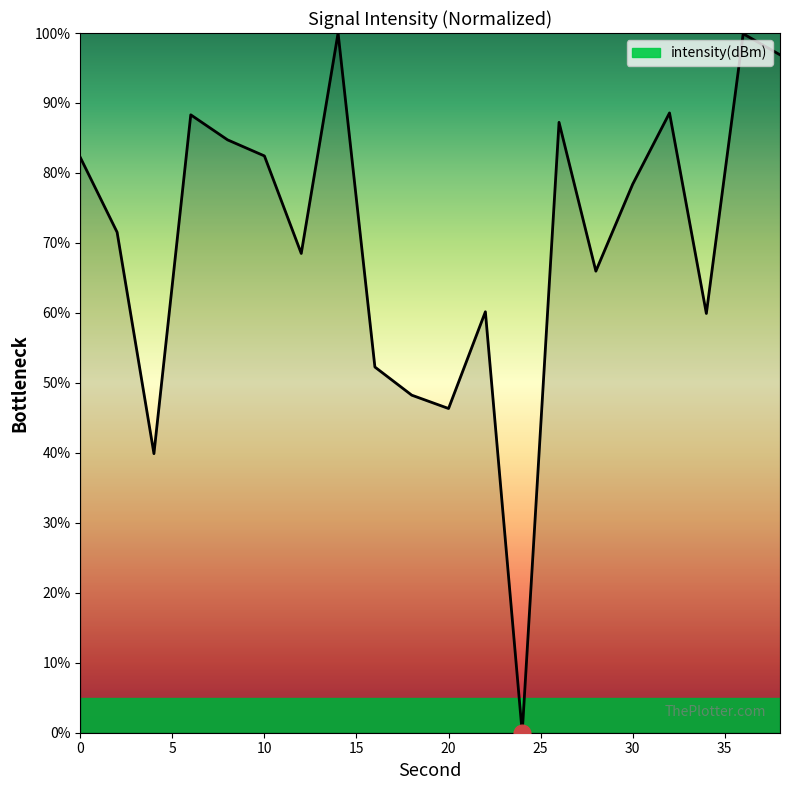

What is the difference between the maximum and minimum values?

100.0